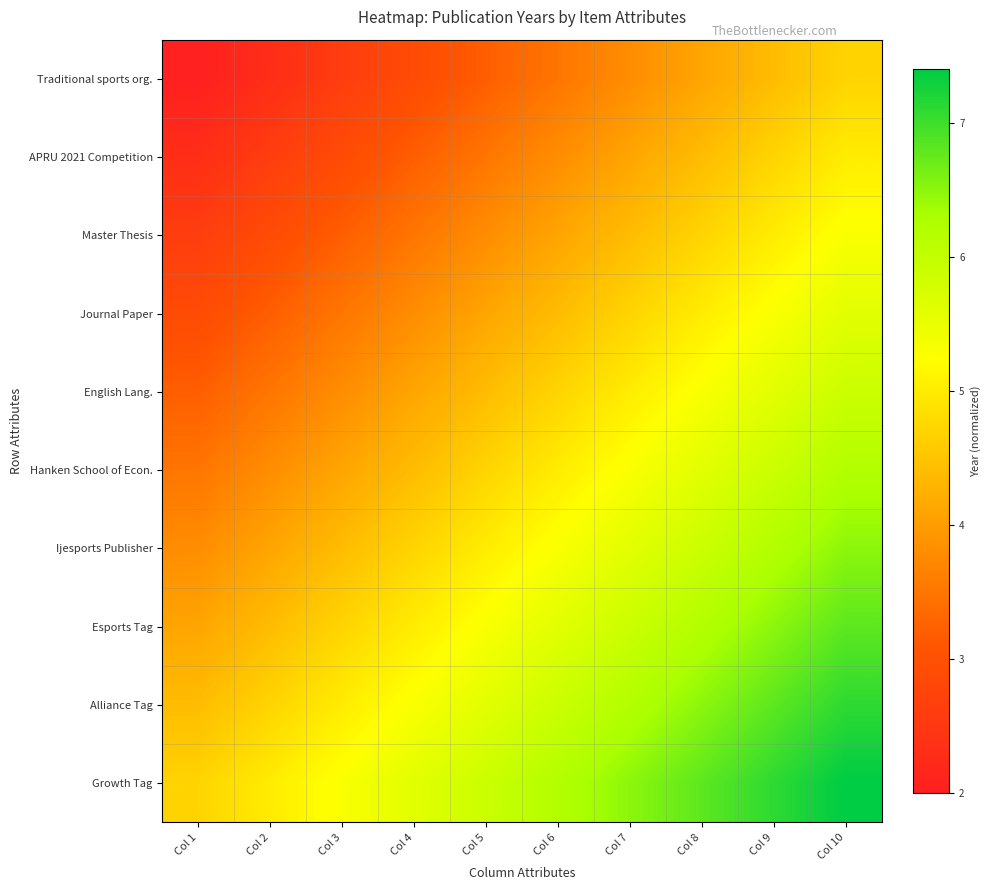

Which series has the largest total across all categories?

Growth Tag